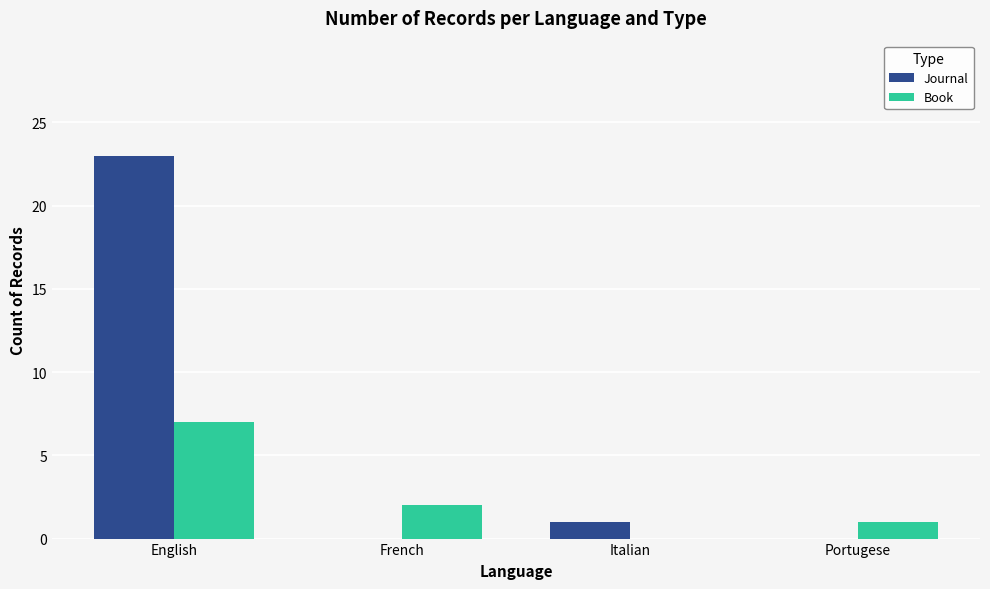

Reading left to right, list all the values displayed in this chart.

Journal: English=23	French=0	Italian=1	Portugese=0
Book: English=7	French=2	Italian=0	Portugese=1